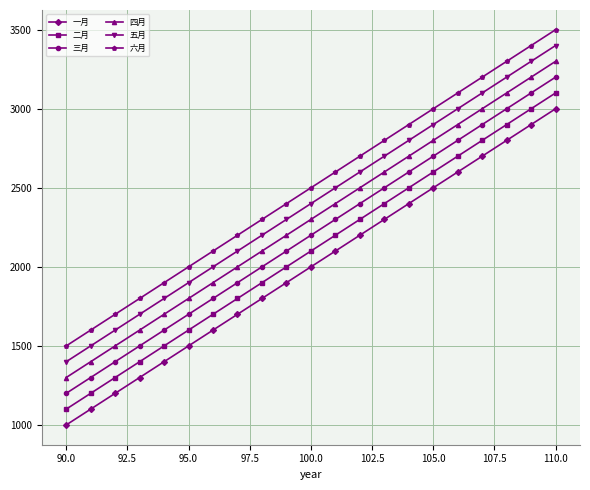

What is the greatest value displayed?

3500